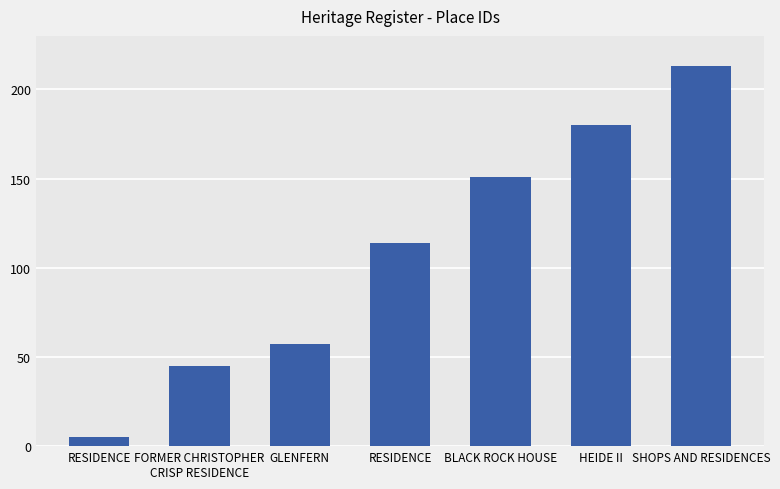

How many bars are there in total?

7